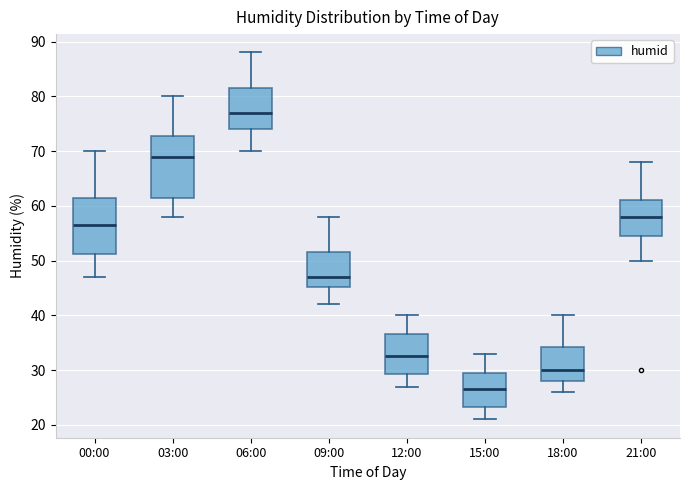

Where does the upper whisker of the box for 00:00 end on the y-axis? The values are not printed on the chart, so give them approximately, as read against the axis.

70